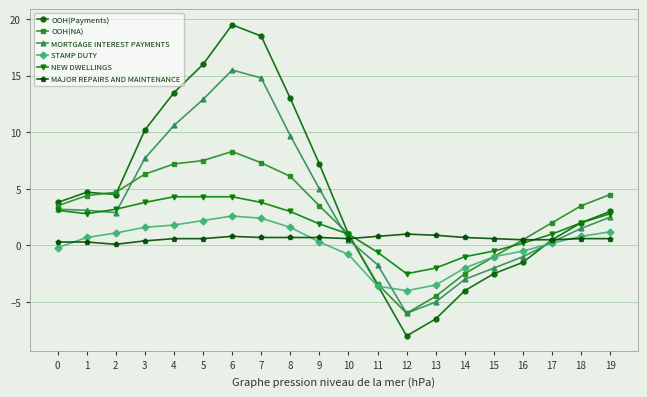

What is the spread (max minus min) of values at 8?

12.3